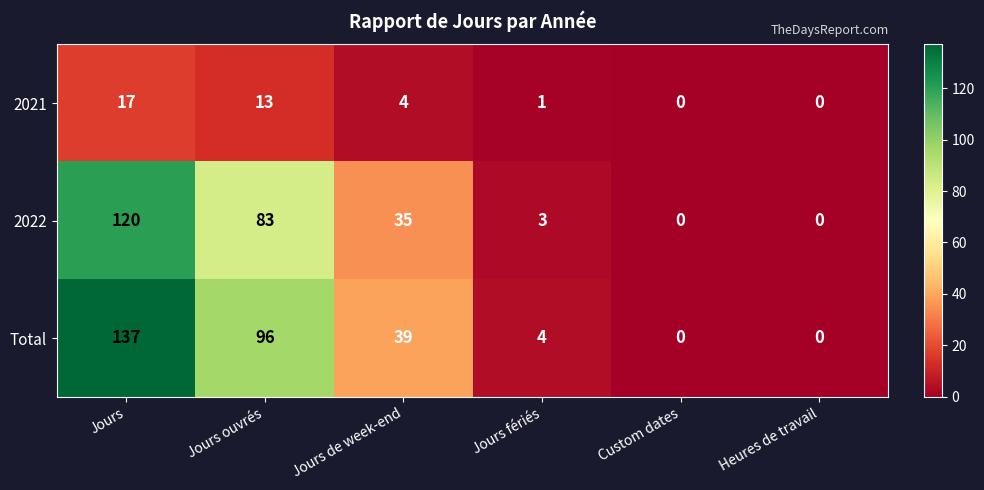

How many positive values does the Total series have?

4